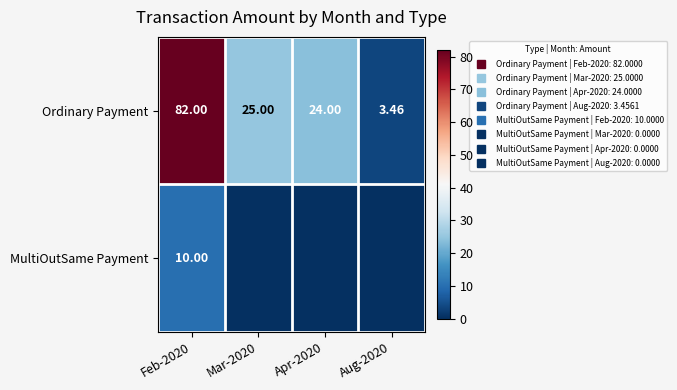

True or false: MultiOutSame Payment has a value of -3.7 at Mar-2020.

False